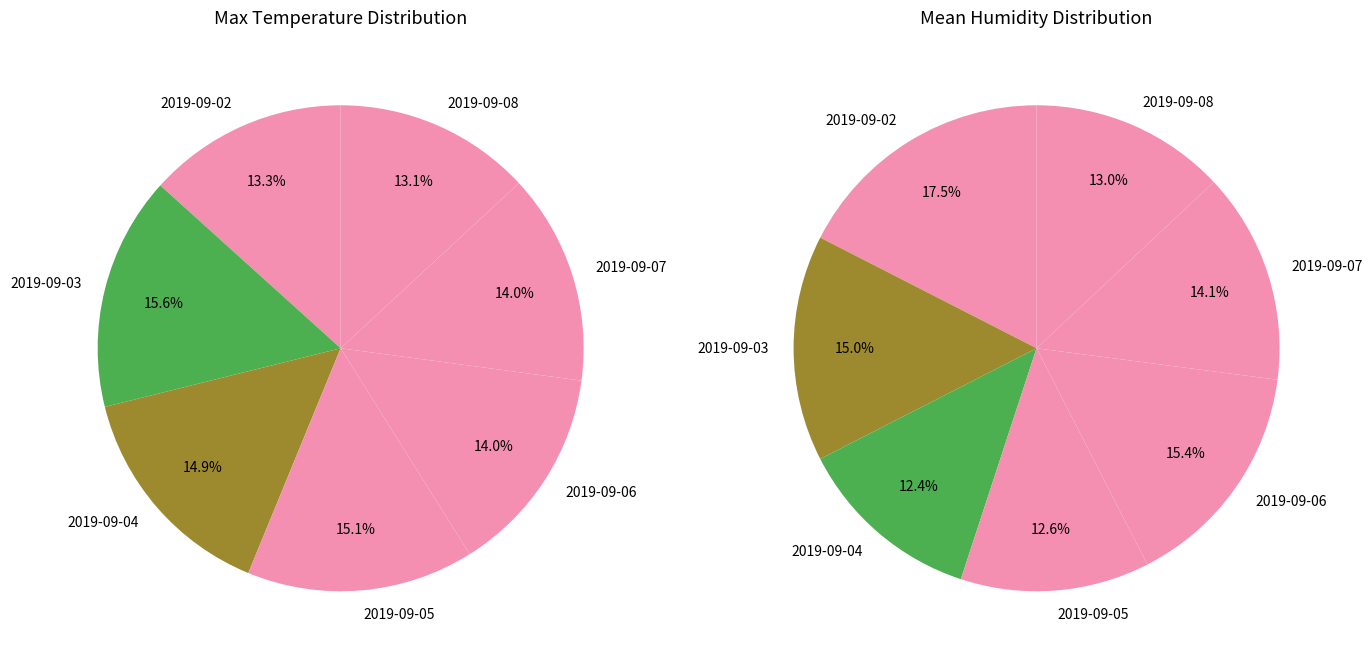

What is the ratio of the value at 2019-09-04 to the value at 2019-09-03?

1.0